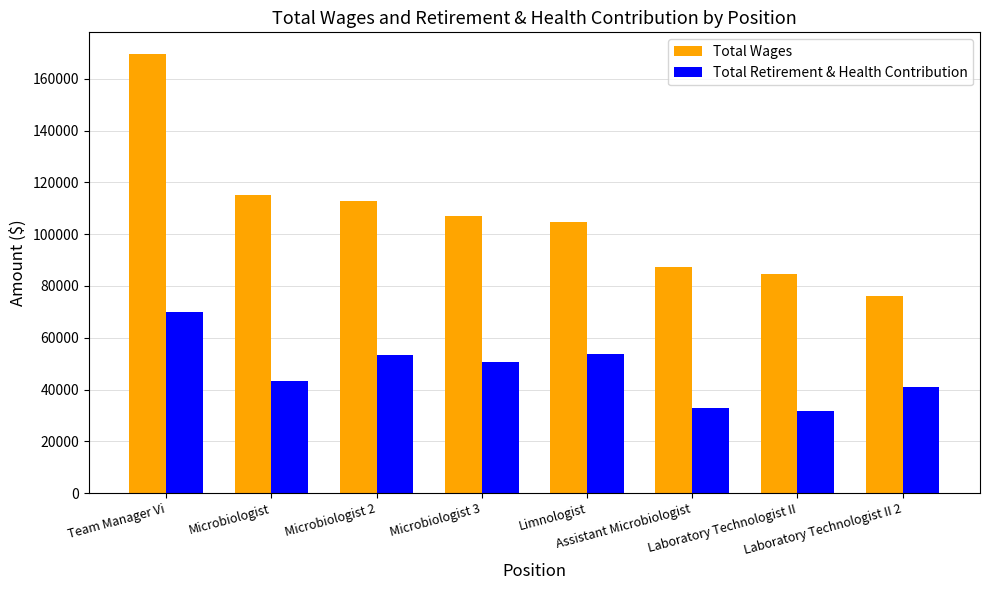

What is the minimum value for Total Wages?

76044